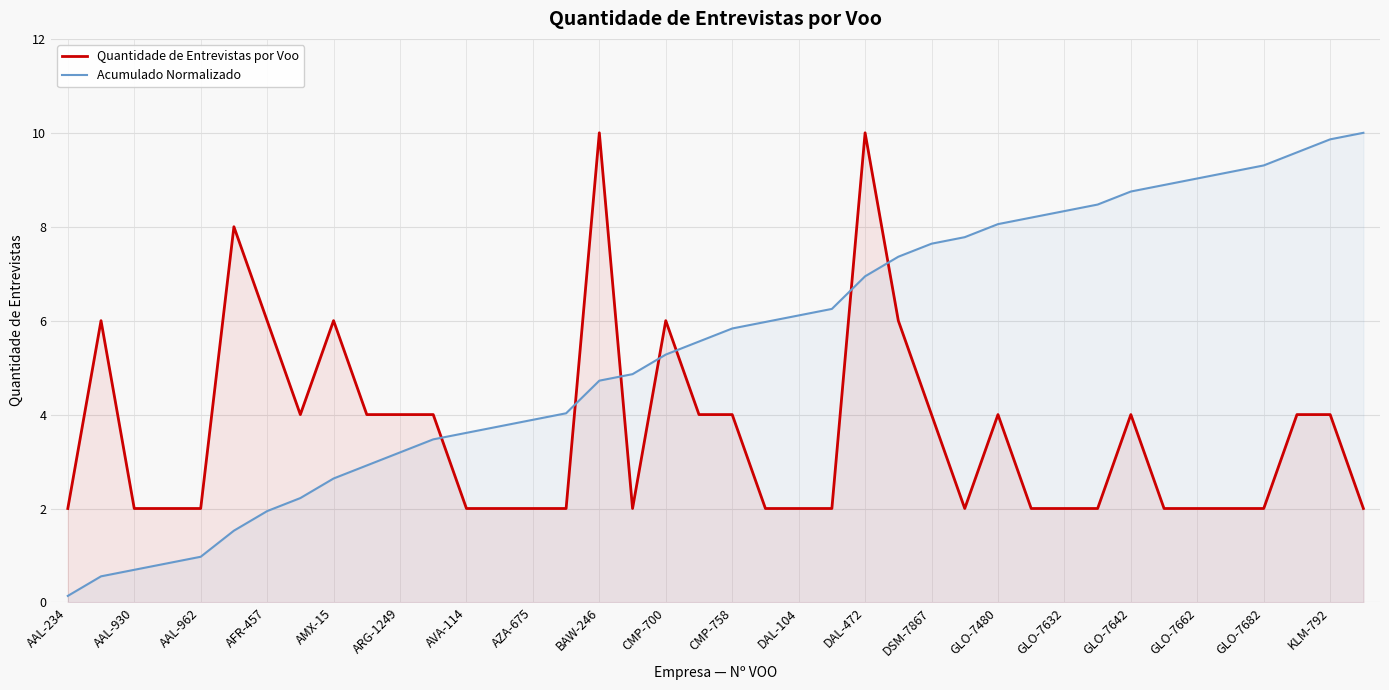

At which label does Acumulado Normalizado first exceed 5?

CMP-700